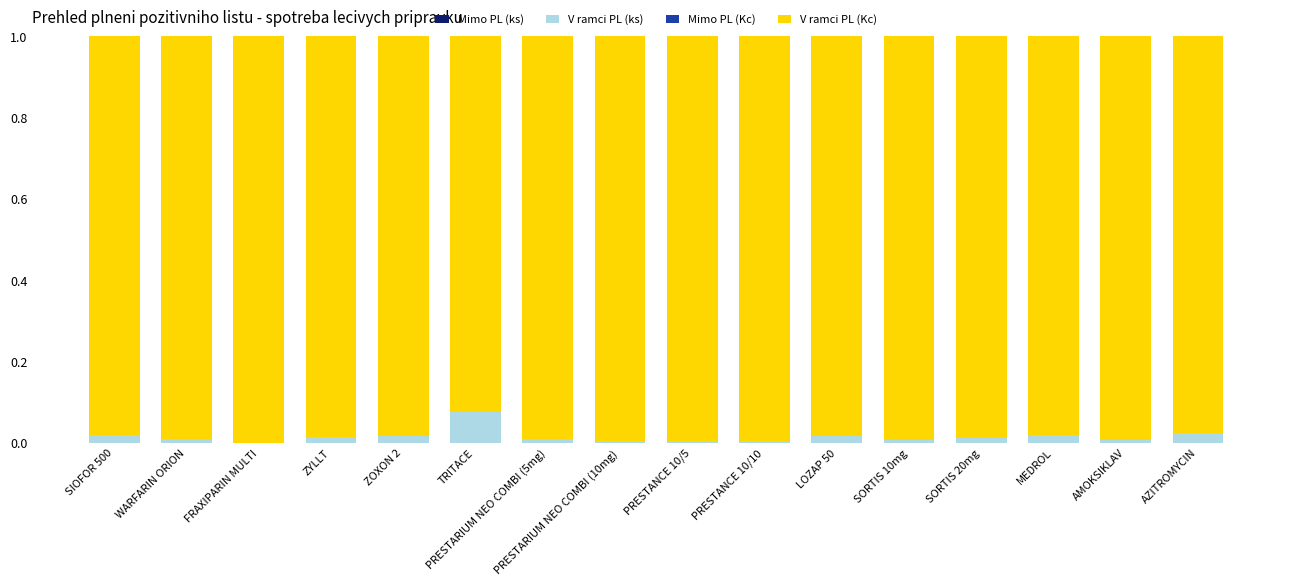

At which label does V ramci PL (ks) reach its peak?

TRITACE